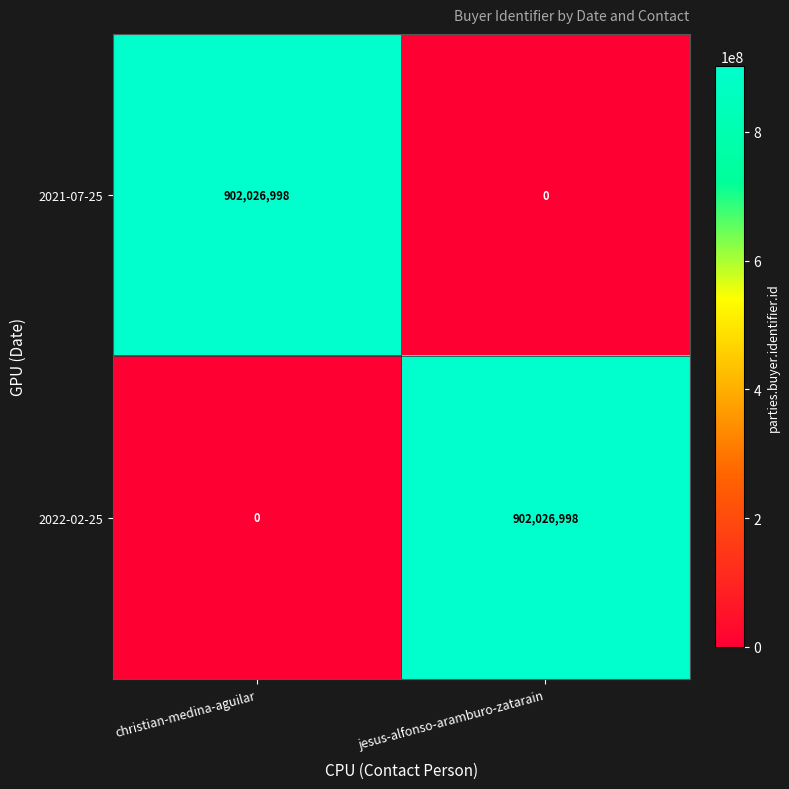

What is the maximum value shown in the chart?

902026998